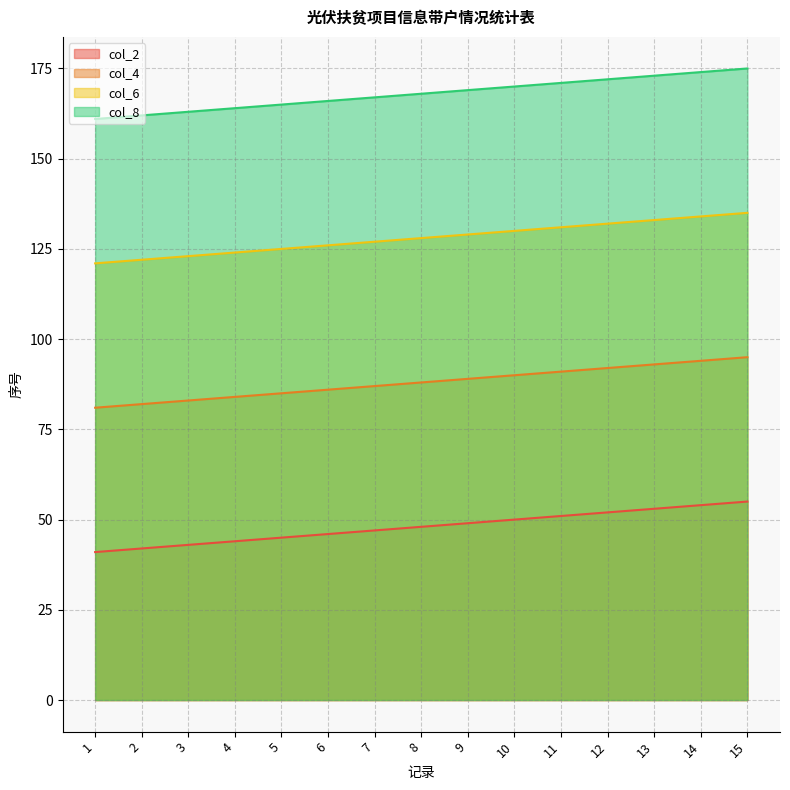

Rank the series at 3 from lowest to highest value.

col_2, col_4, col_6, col_8